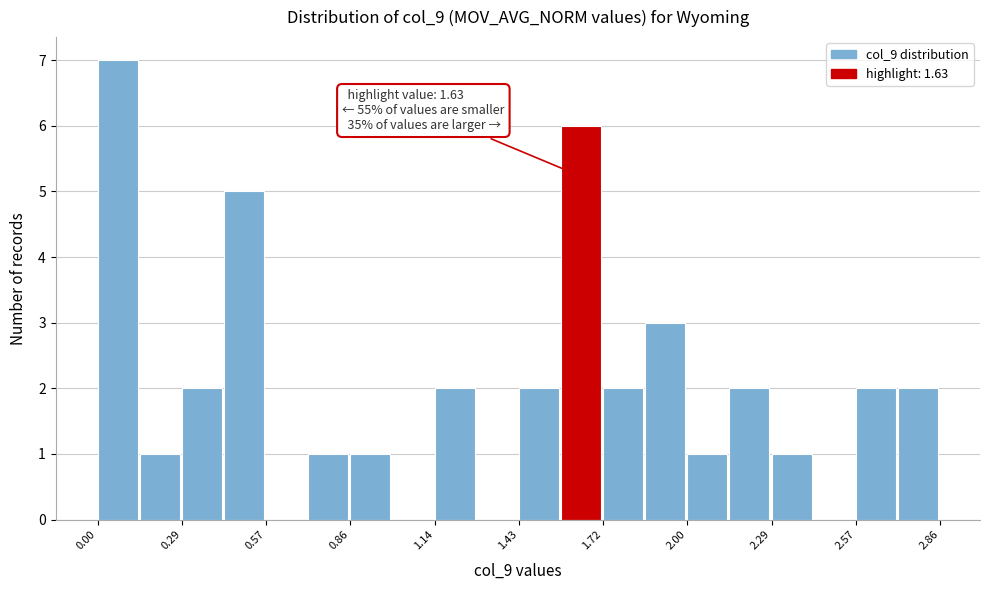

Around what value on the x-axis is the tallest bar? Give the approximate position of its centre, as read against the axis.

0.05